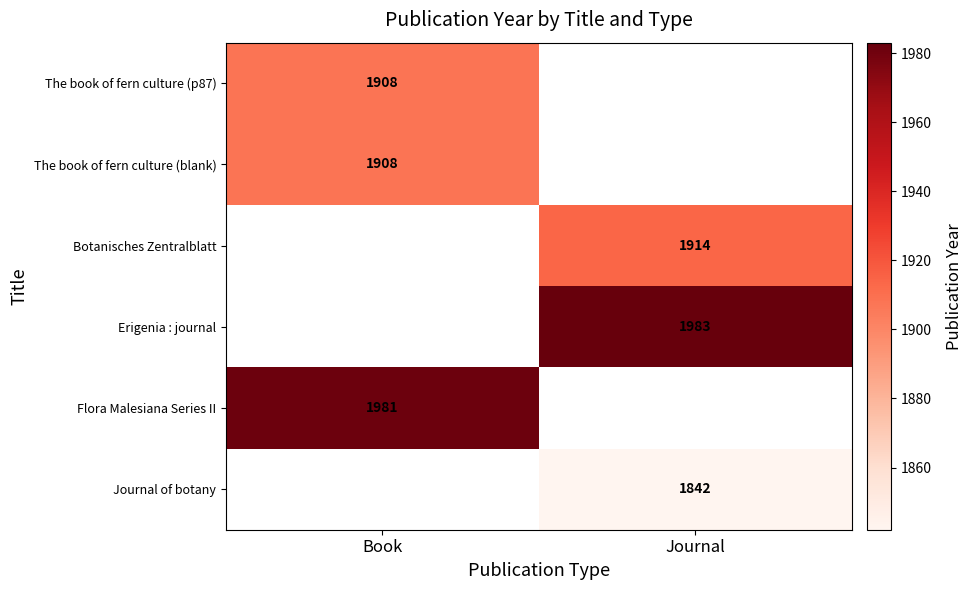

Is it true that The book of fern culture (blank) equals 3171 at Book?

False